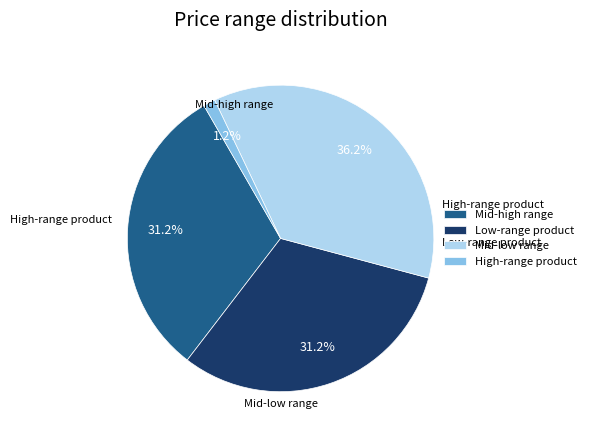

Is there a majority slice in this chart?

No